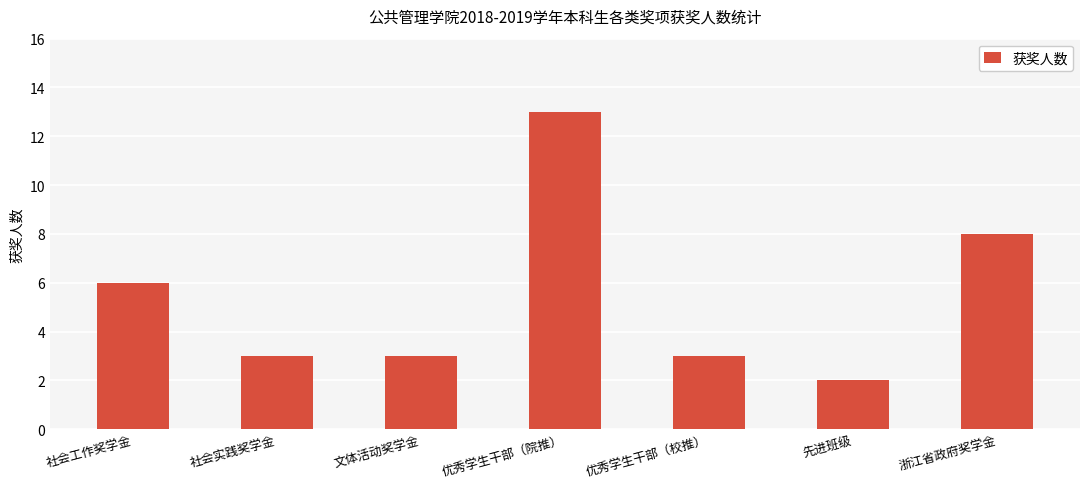

Does the chart contain stacked bars?

No